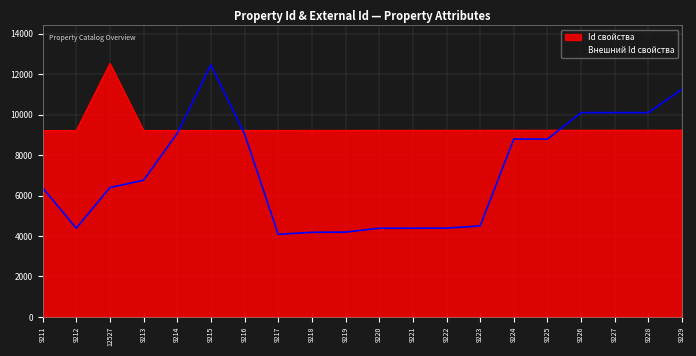

Is it true that the value at 12527 is 6392?

True